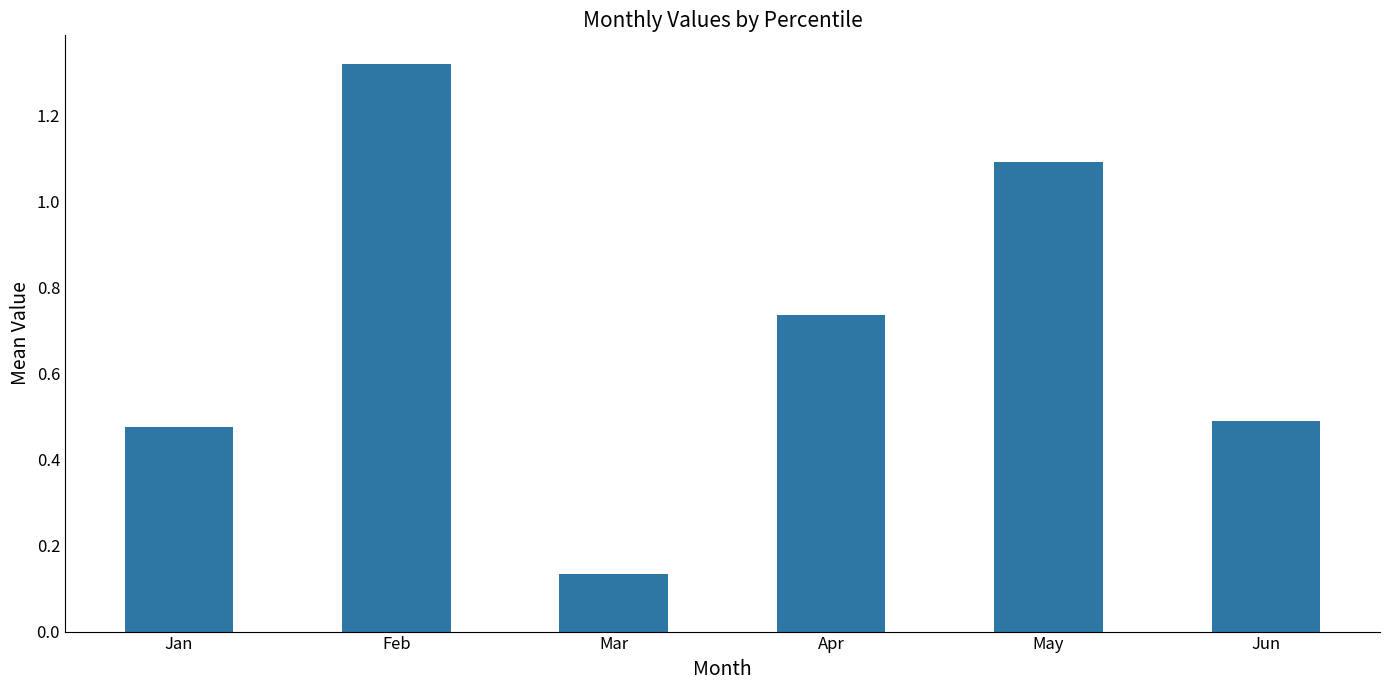

What is the sum of the values at Jan and Apr?

1.2